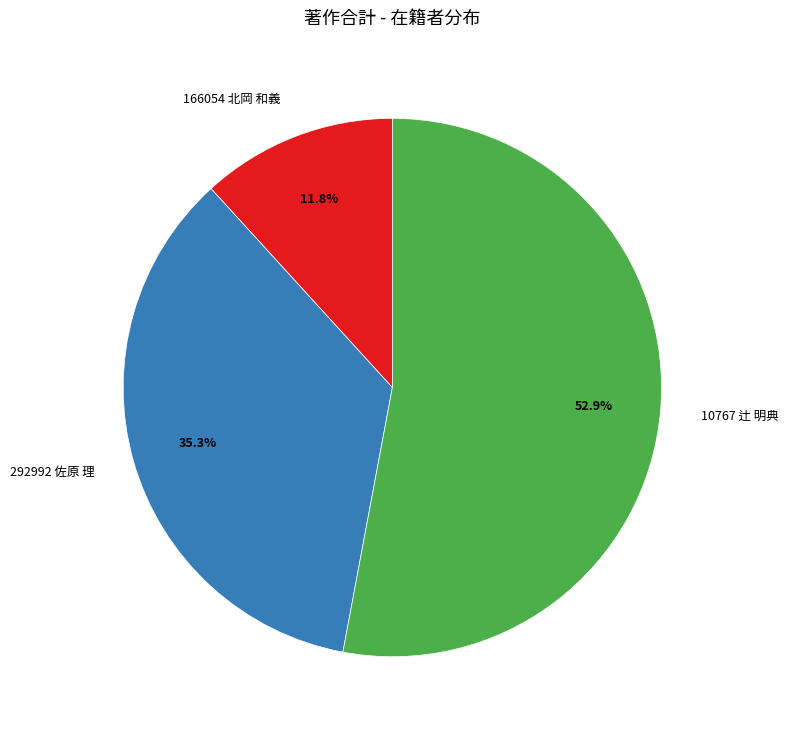

Combined, do 10767 辻 明典 and 292992 佐原 理 account for over 50%?

Yes